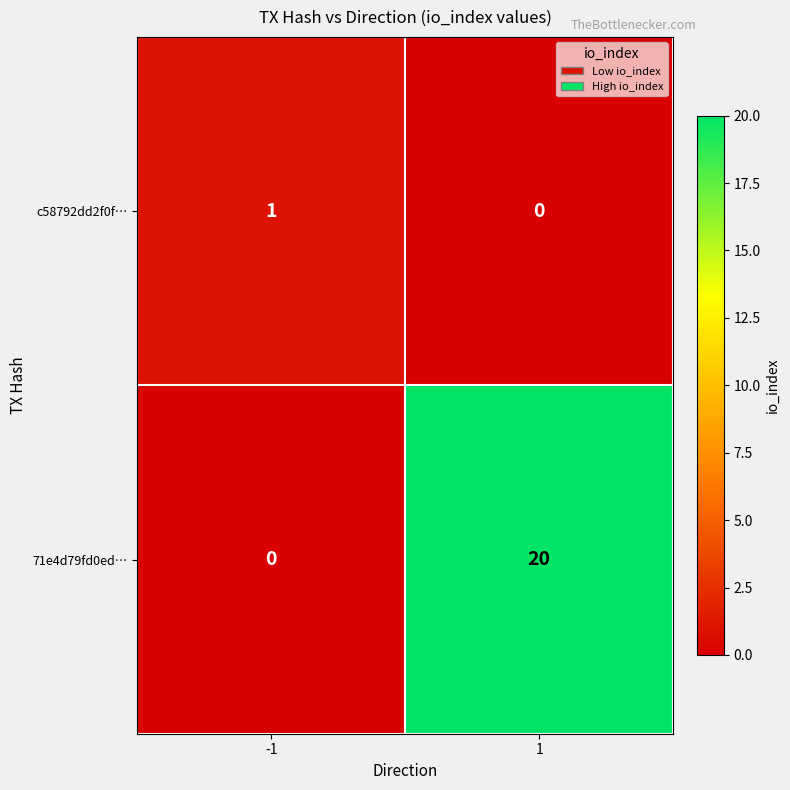

List the series in order of their overall mean, highest first.

71e4d79fd0ed…, c58792dd2f0f…